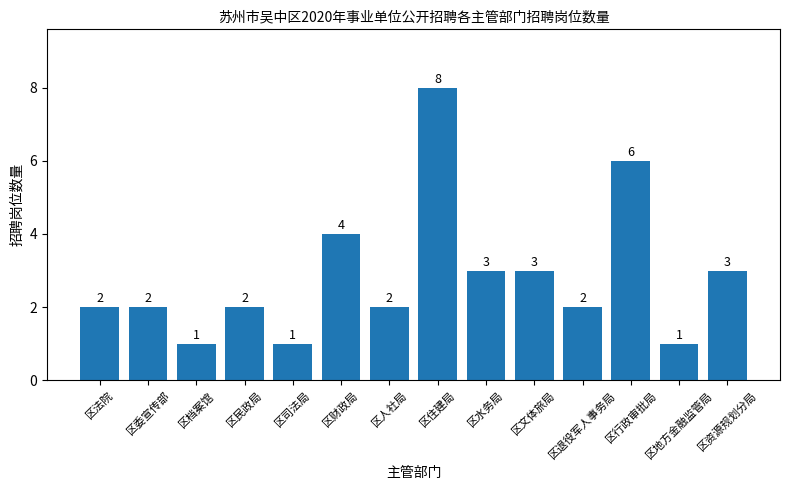

What position from the left is 区委宣传部?

2